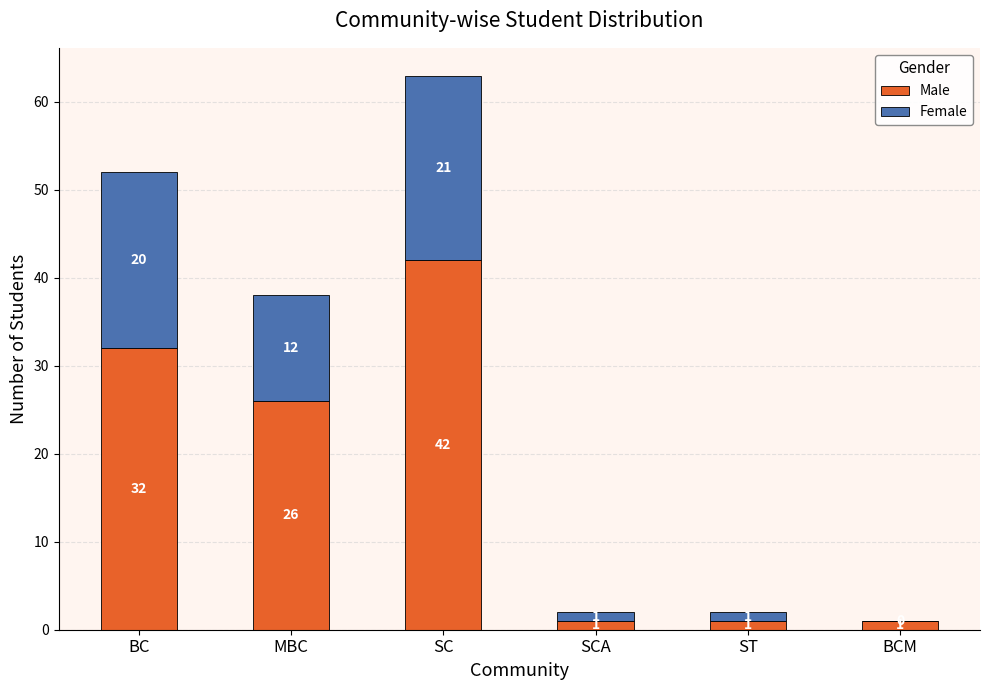

Are the bars grouped side by side (vs. stacked)?

No